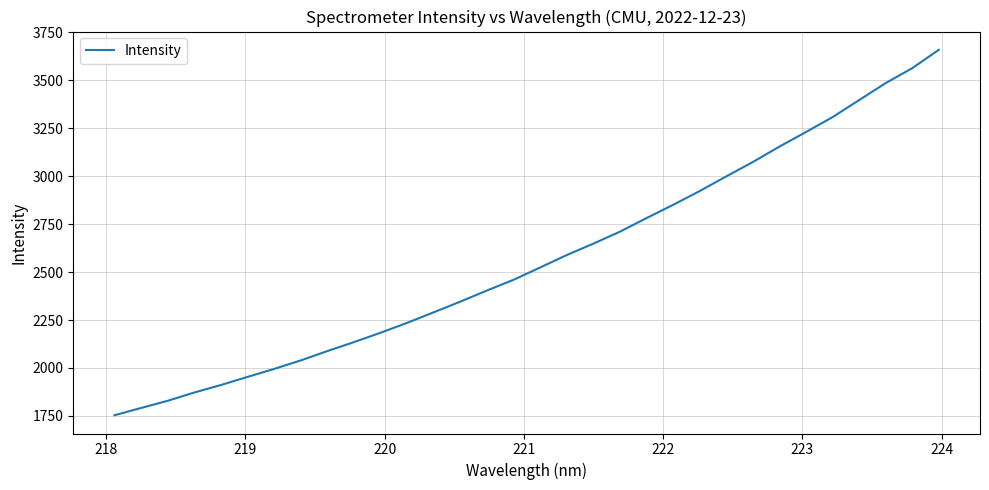

What is the minimum value shown in the chart?

1753.8